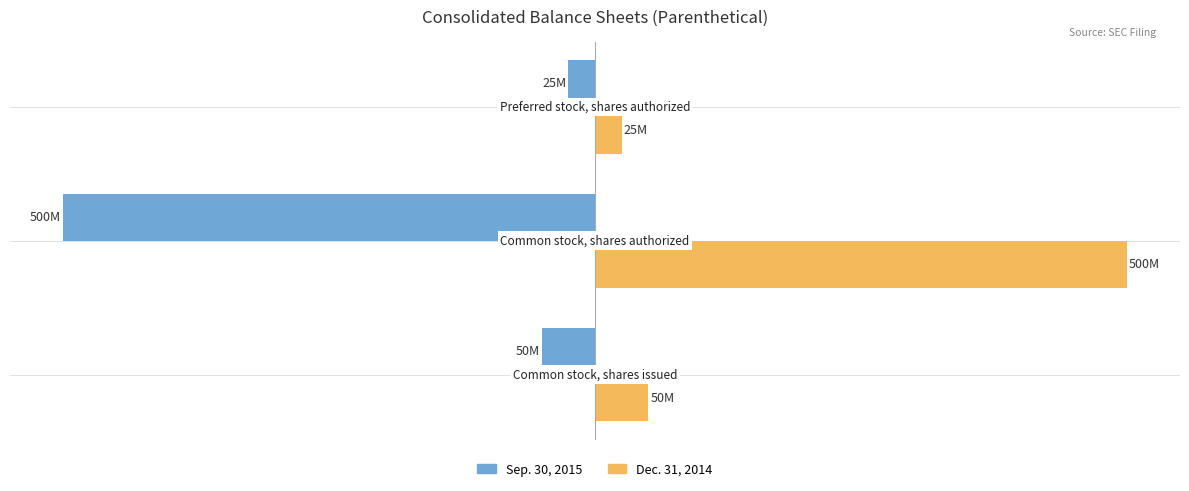

What are all the series names shown in the legend?

Sep. 30, 2015, Dec. 31, 2014